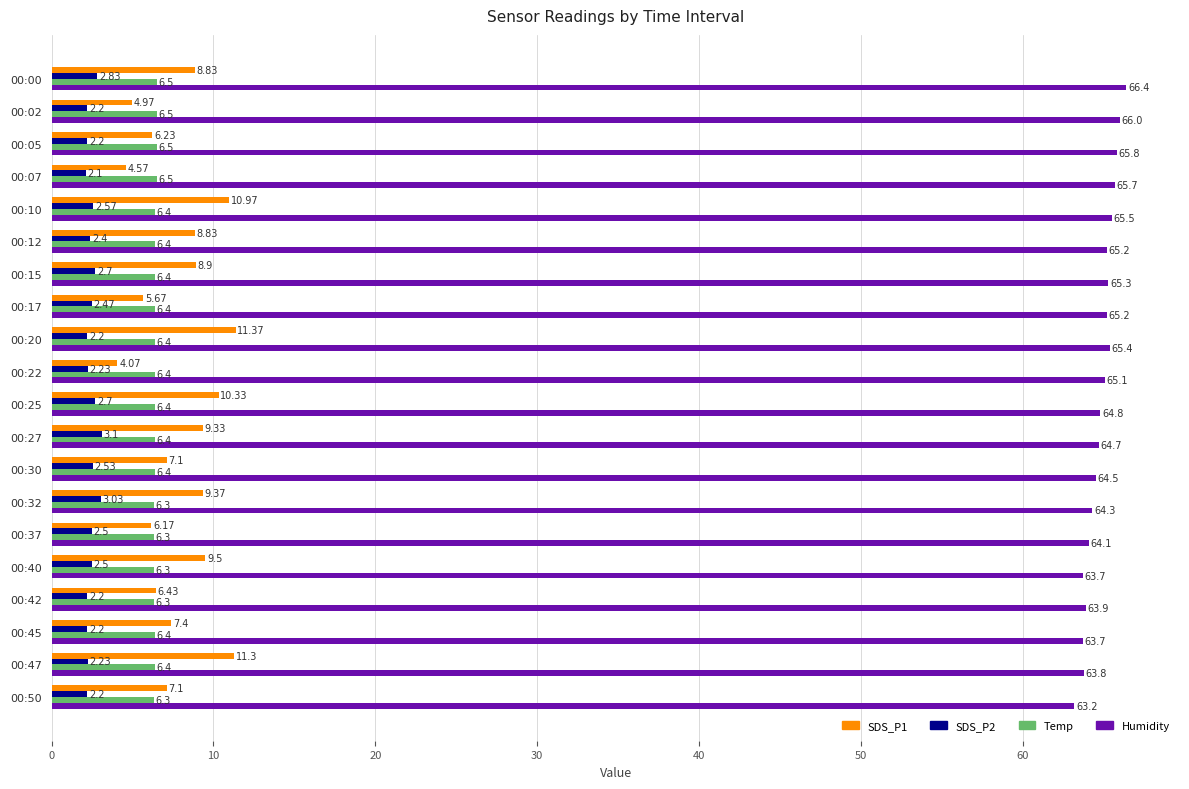

At 00:27, list the series in order from largest to smallest.

Humidity, SDS_P1, Temp, SDS_P2